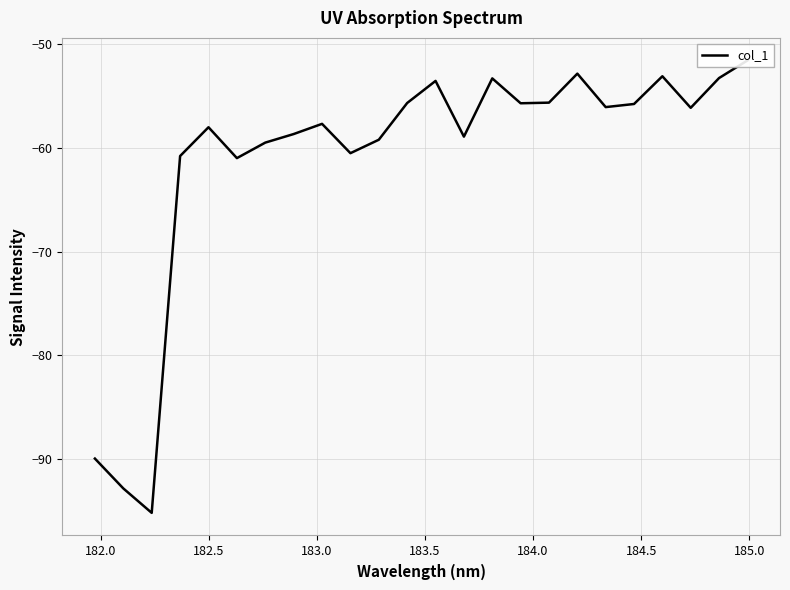

How many data points are above -56?

10